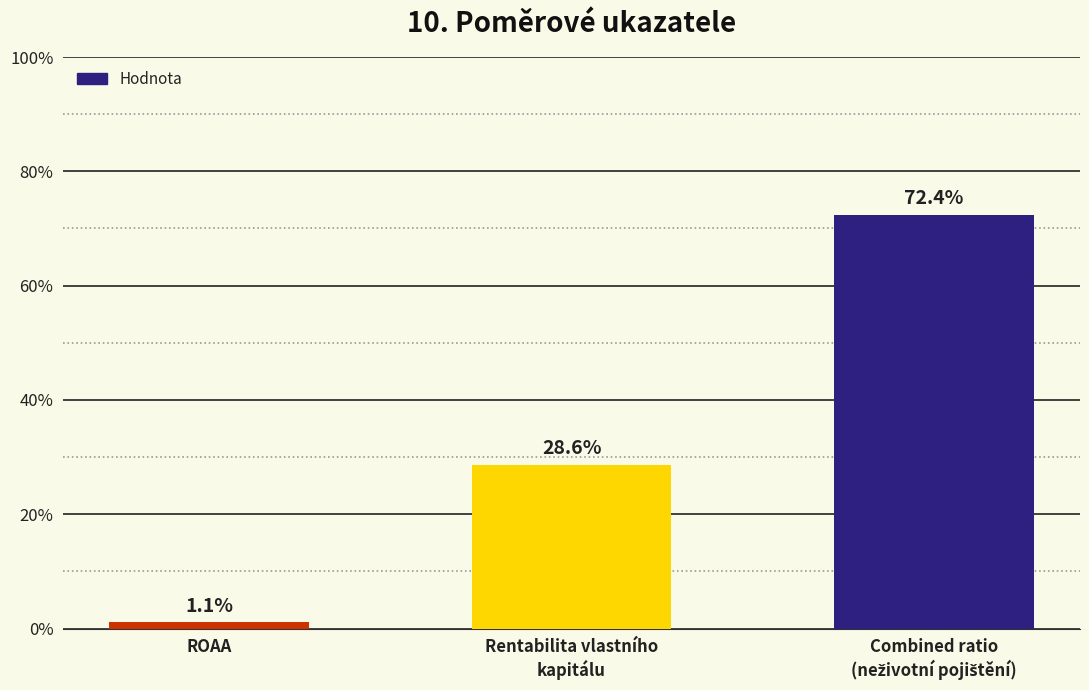

Does the chart contain any negative values?

No